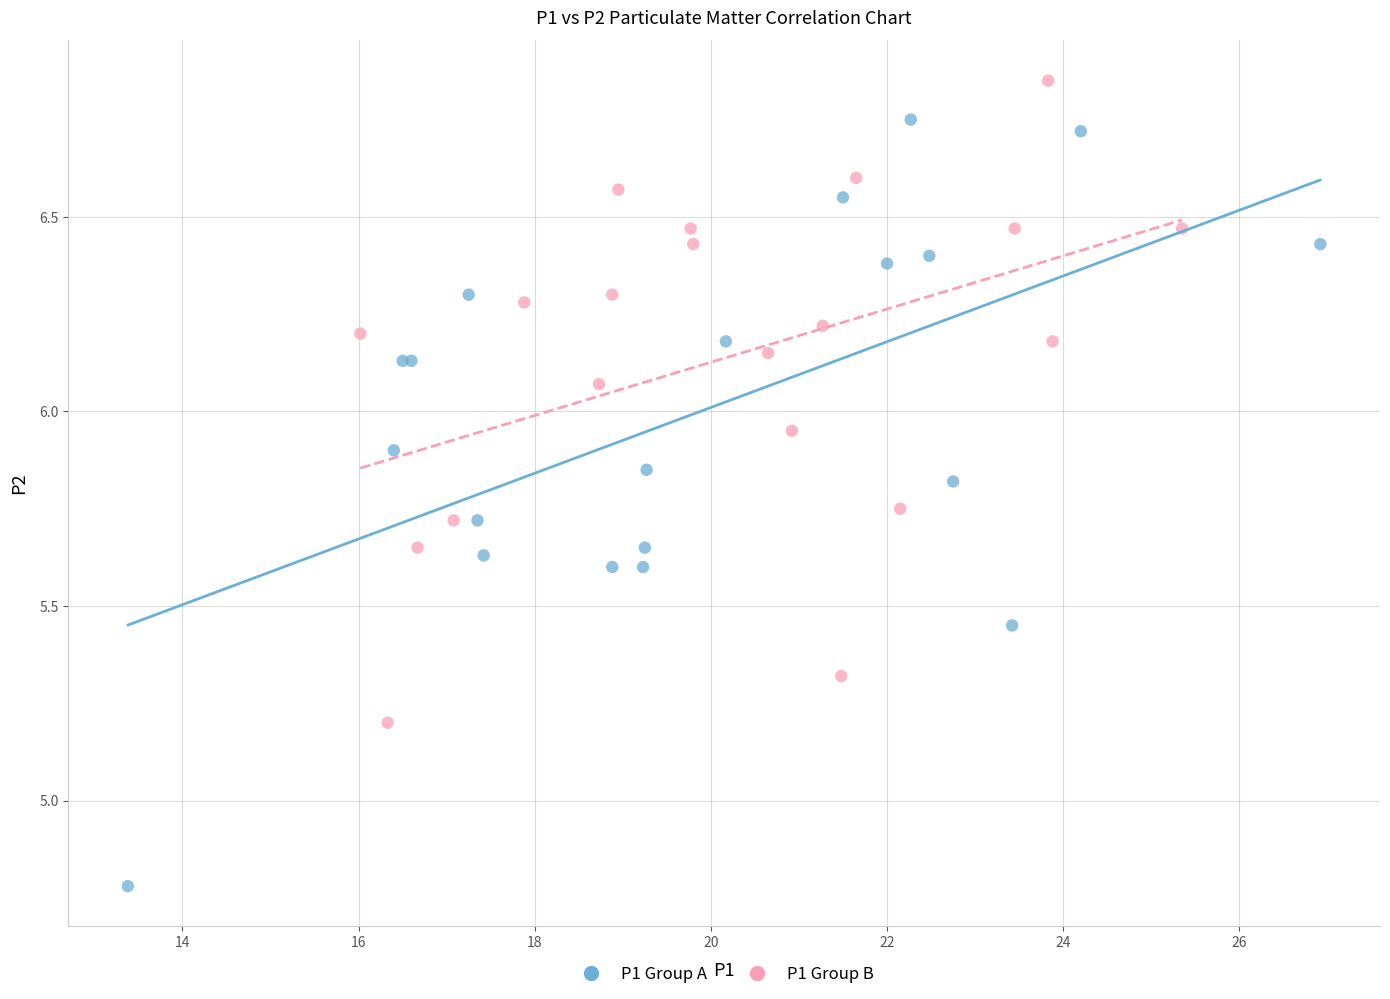

Which series reaches the minimum Y coordinate?

P1 Group A